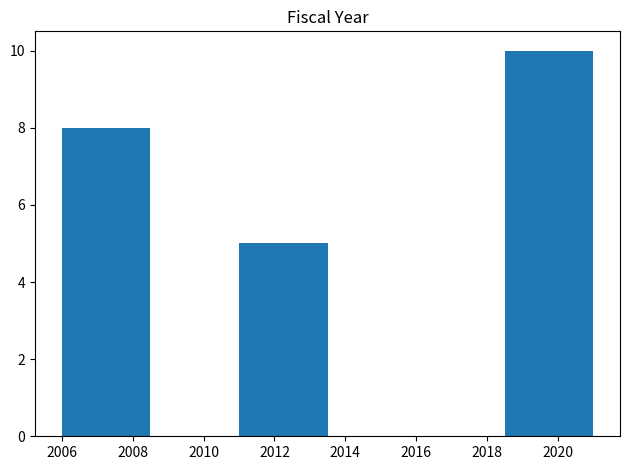

Which range on the x-axis has the tallest bar?

2018.5 to 2021.0